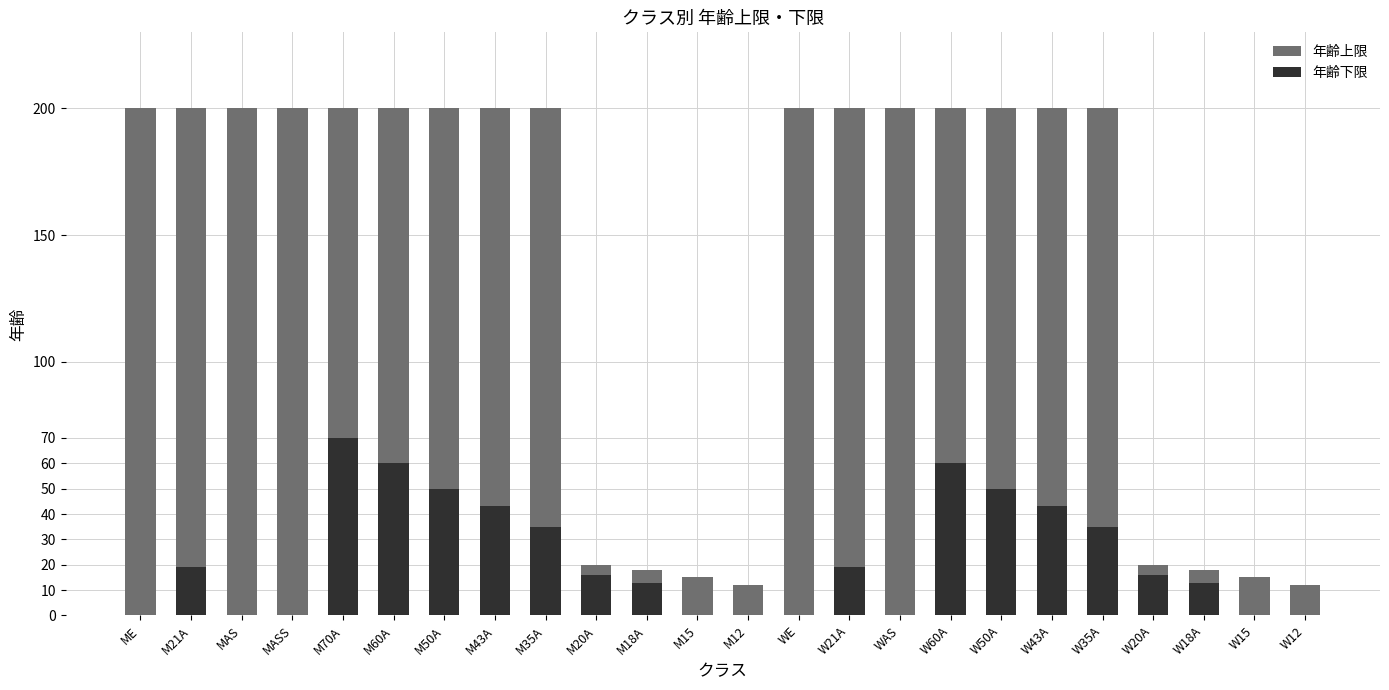

What is the difference between the maximum and minimum values in the 年齢上限 series?

188